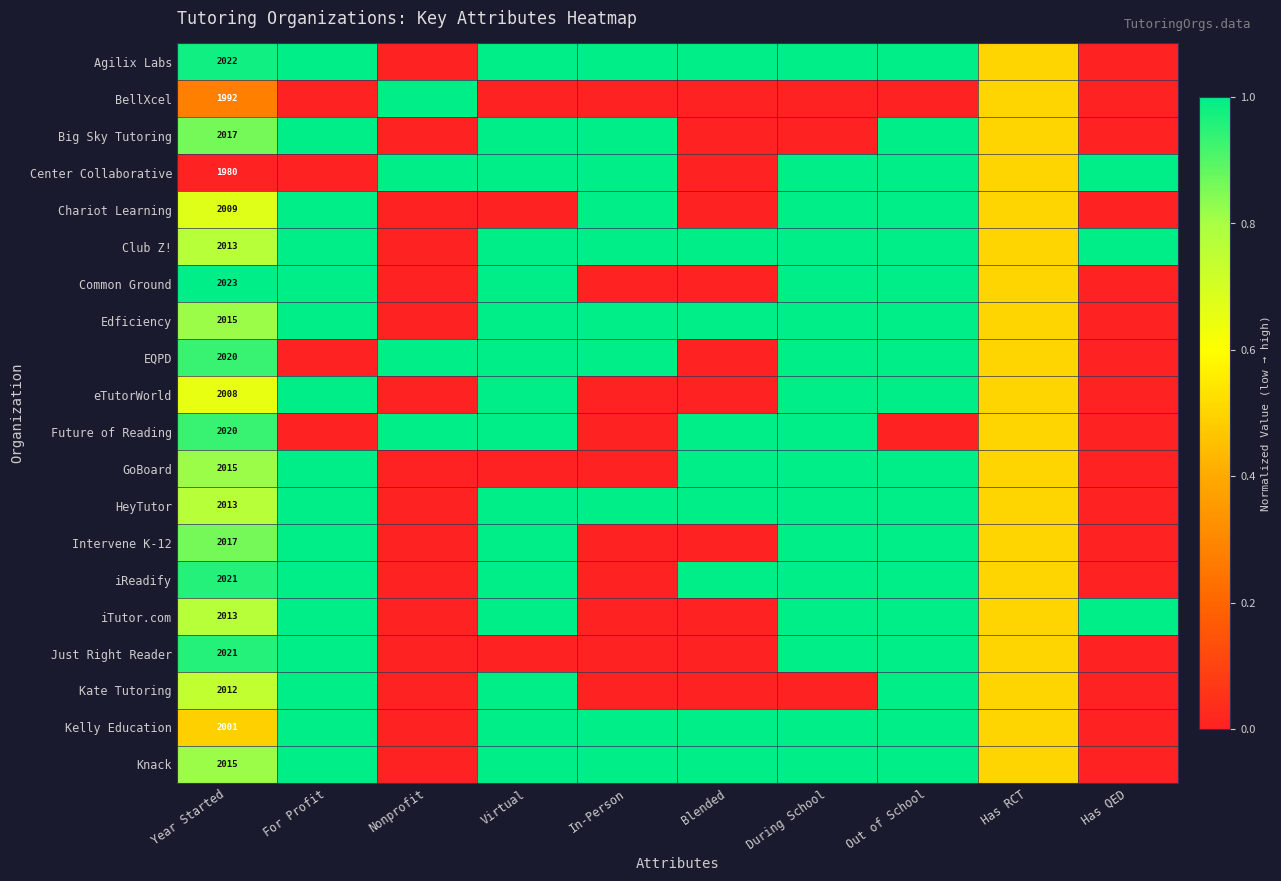

What is the spread (max minus min) of values at Year Started?

43.0